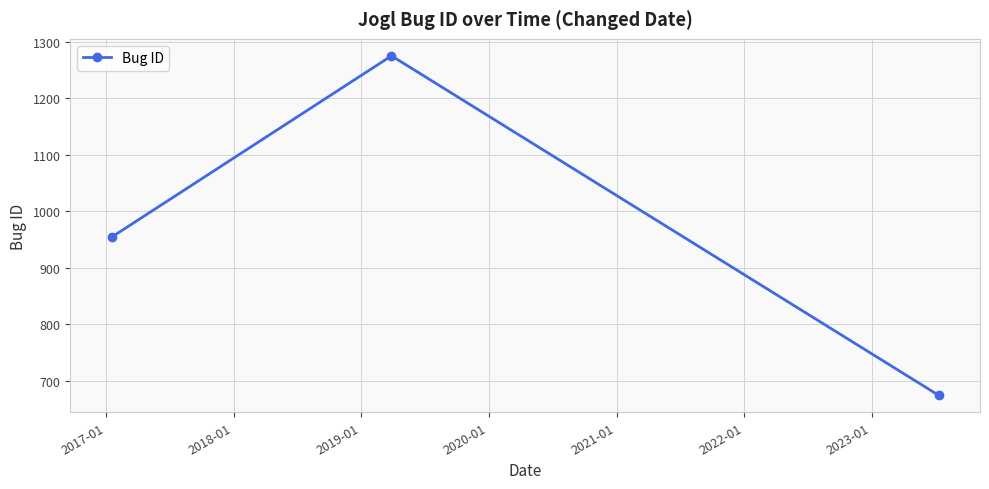

How many data points are less than 954?

1